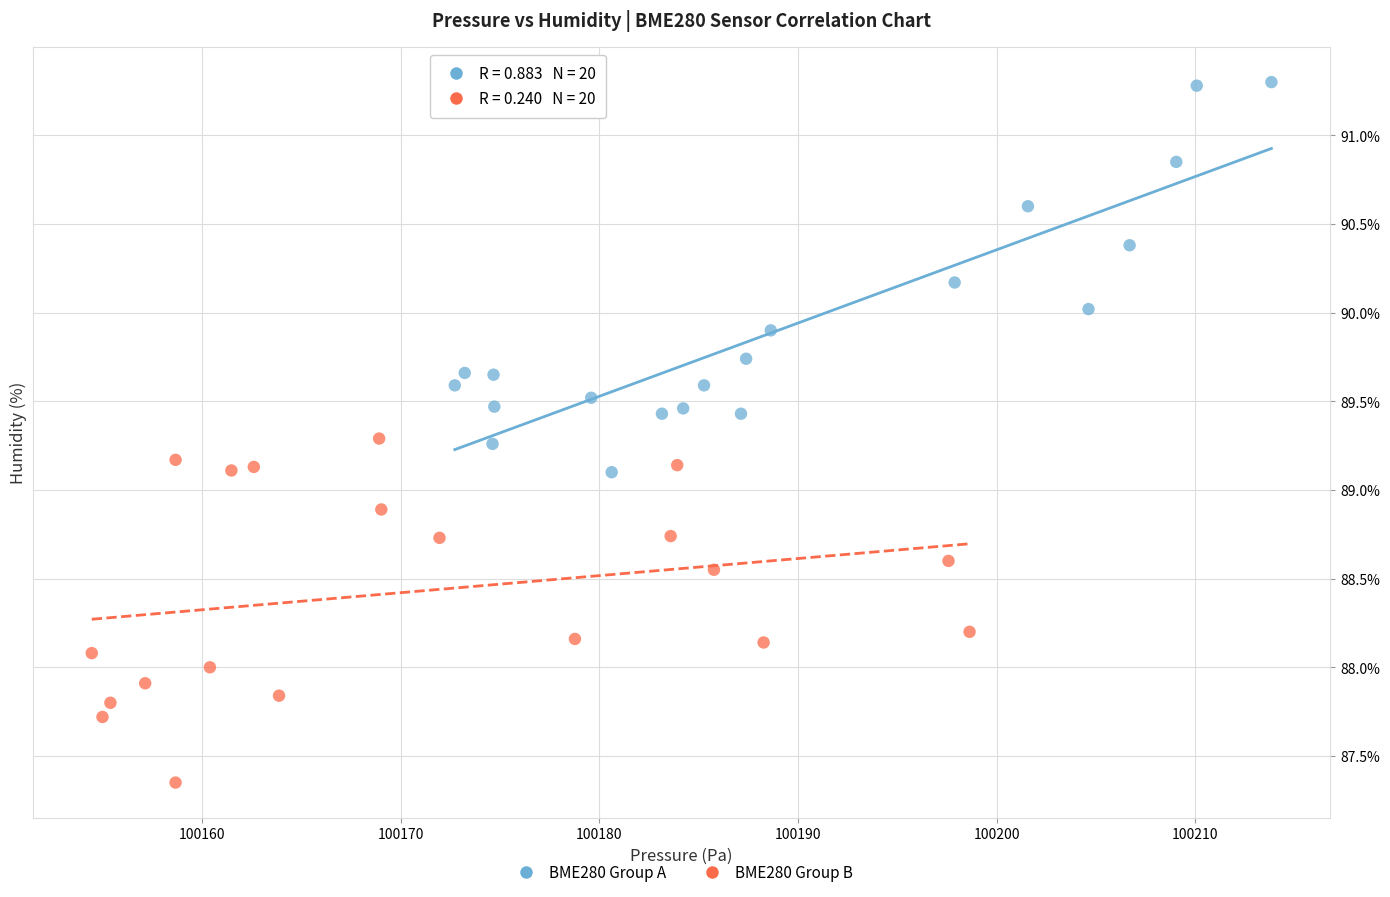

Which series contains the highest Y value?

BME280 Group A